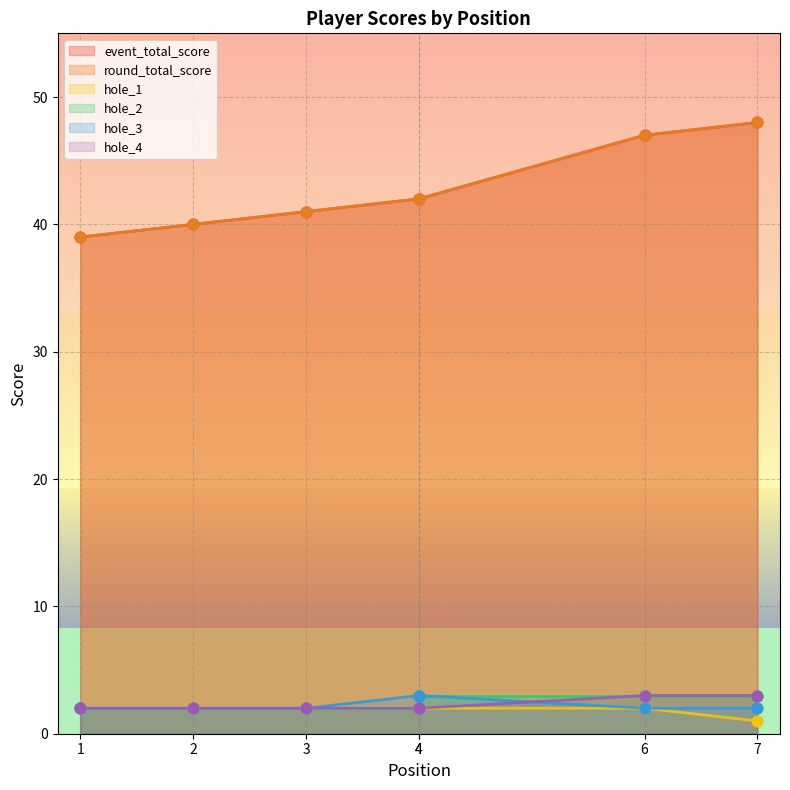

What are all the series names shown in the legend?

event_total_score, round_total_score, hole_1, hole_2, hole_3, hole_4